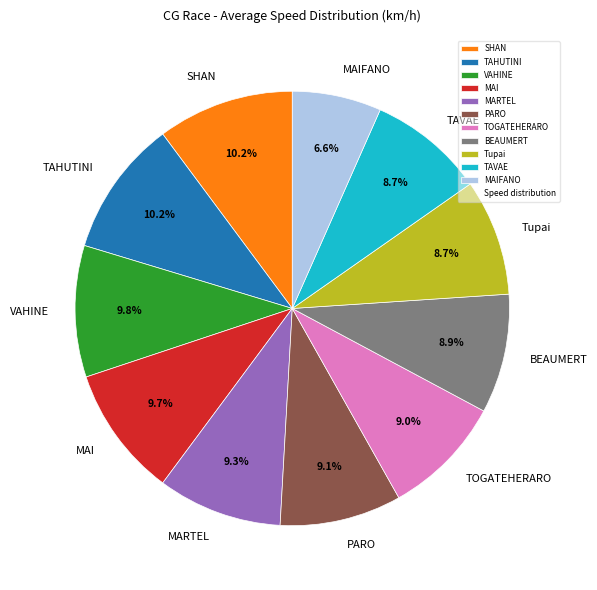

Between MARTEL and TAVAE, which is larger?

MARTEL